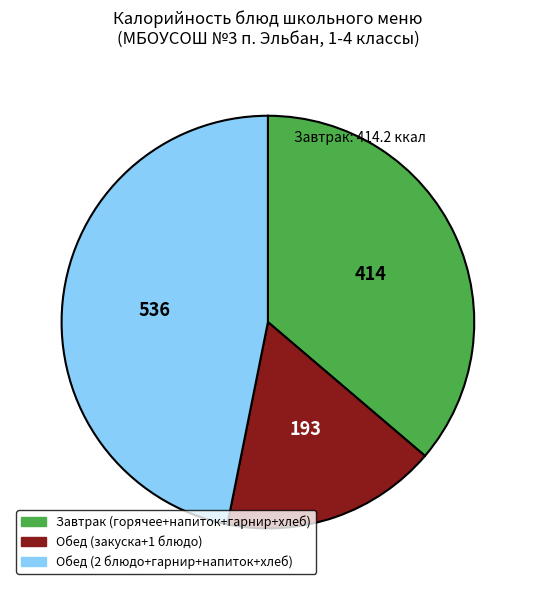

Is there a majority slice in this chart?

No